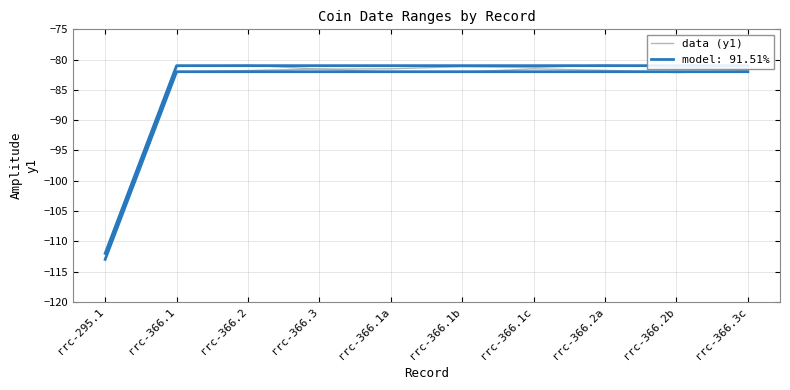

Reading left to right, list all the values displayed in this chart.

-112.9	-82.0	-81.8	-81.5	-82.1	-82.1	-81.5	-81.8	-82.1	-81.8